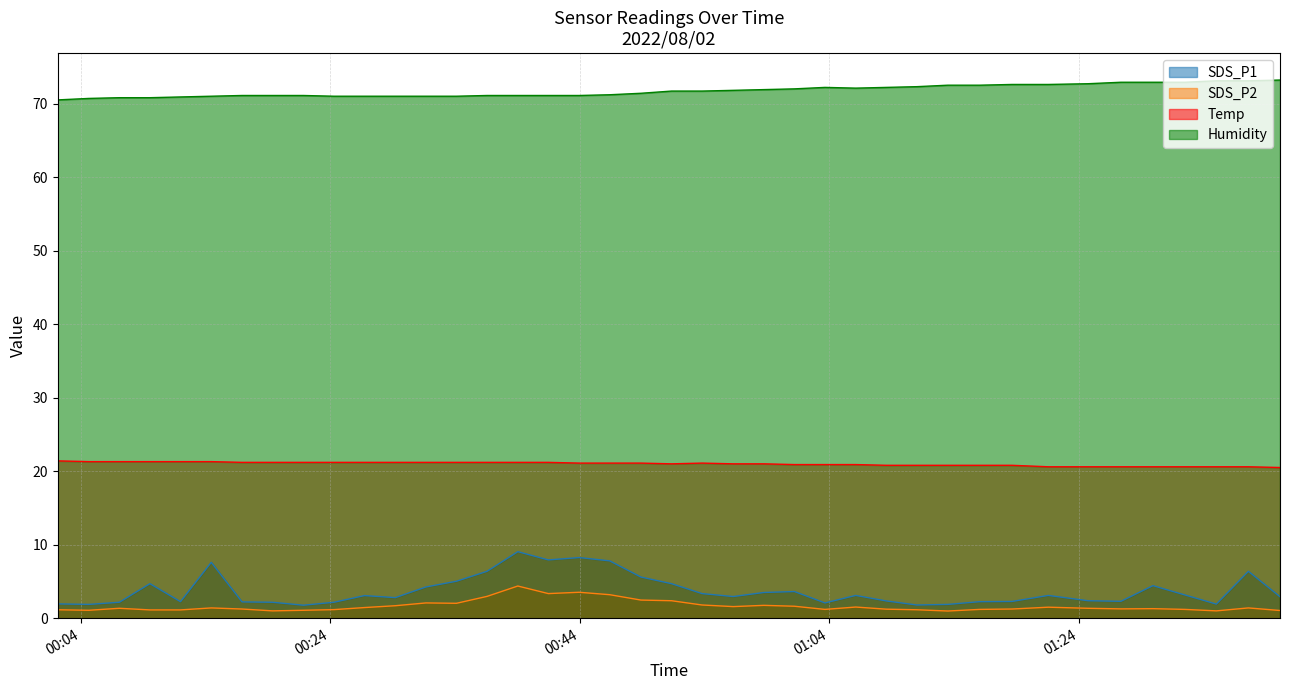

Reading left to right, what are all the values shown in this chart?

SDS_P1: 2022/08/02 00:02:10=1.9	2022/08/02 00:04:39=1.9	2022/08/02 00:07:06=2.2	2022/08/02 00:09:33=4.7	2022/08/02 00:12:00=2.2	2022/08/02 00:14:28=7.6	2022/08/02 00:16:56=2.2	2022/08/02 00:19:23=2.2	2022/08/02 00:21:51=1.8	2022/08/02 00:24:18=2.2	2022/08/02 00:26:45=3.1	2022/08/02 00:29:13=2.8	2022/08/02 00:31:40=4.2	2022/08/02 00:34:07=5.0	2022/08/02 00:36:34=6.4	2022/08/02 00:39:02=9.1	2022/08/02 00:41:29=7.9	2022/08/02 00:43:57=8.2	2022/08/02 00:46:24=7.8	2022/08/02 00:48:54=5.6	2022/08/02 00:51:21=4.7	2022/08/02 00:53:48=3.4	2022/08/02 00:56:18=3.0	2022/08/02 00:58:45=3.5	2022/08/02 01:01:12=3.6	2022/08/02 01:03:39=2.1	2022/08/02 01:06:07=3.1	2022/08/02 01:08:34=2.4	2022/08/02 01:11:01=1.8	2022/08/02 01:13:30=1.9	2022/08/02 01:16:03=2.2	2022/08/02 01:18:38=2.3	2022/08/02 01:21:33=3.1	2022/08/02 01:24:44=2.4	2022/08/02 01:27:22=2.3	2022/08/02 01:29:56=4.4	2022/08/02 01:32:29=3.2	2022/08/02 01:35:01=1.9	2022/08/02 01:37:35=6.4	2022/08/02 01:40:07=2.9
SDS_P2: 2022/08/02 00:02:10=1.1	2022/08/02 00:04:39=1.1	2022/08/02 00:07:06=1.4	2022/08/02 00:09:33=1.1	2022/08/02 00:12:00=1.1	2022/08/02 00:14:28=1.4	2022/08/02 00:16:56=1.2	2022/08/02 00:19:23=1.0	2022/08/02 00:21:51=1.1	2022/08/02 00:24:18=1.2	2022/08/02 00:26:45=1.4	2022/08/02 00:29:13=1.7	2022/08/02 00:31:40=2.1	2022/08/02 00:34:07=2.0	2022/08/02 00:36:34=3.0	2022/08/02 00:39:02=4.4	2022/08/02 00:41:29=3.4	2022/08/02 00:43:57=3.5	2022/08/02 00:46:24=3.2	2022/08/02 00:48:54=2.5	2022/08/02 00:51:21=2.4	2022/08/02 00:53:48=1.8	2022/08/02 00:56:18=1.6	2022/08/02 00:58:45=1.8	2022/08/02 01:01:12=1.6	2022/08/02 01:03:39=1.2	2022/08/02 01:06:07=1.5	2022/08/02 01:08:34=1.2	2022/08/02 01:11:01=1.1	2022/08/02 01:13:30=1.0	2022/08/02 01:16:03=1.2	2022/08/02 01:18:38=1.2	2022/08/02 01:21:33=1.5	2022/08/02 01:24:44=1.4	2022/08/02 01:27:22=1.3	2022/08/02 01:29:56=1.3	2022/08/02 01:32:29=1.2	2022/08/02 01:35:01=1.0	2022/08/02 01:37:35=1.4	2022/08/02 01:40:07=1.1
Temp: 2022/08/02 00:02:10=21.4	2022/08/02 00:04:39=21.3	2022/08/02 00:07:06=21.3	2022/08/02 00:09:33=21.3	2022/08/02 00:12:00=21.3	2022/08/02 00:14:28=21.3	2022/08/02 00:16:56=21.2	2022/08/02 00:19:23=21.2	2022/08/02 00:21:51=21.2	2022/08/02 00:24:18=21.2	2022/08/02 00:26:45=21.2	2022/08/02 00:29:13=21.2	2022/08/02 00:31:40=21.2	2022/08/02 00:34:07=21.2	2022/08/02 00:36:34=21.2	2022/08/02 00:39:02=21.2	2022/08/02 00:41:29=21.2	2022/08/02 00:43:57=21.1	2022/08/02 00:46:24=21.1	2022/08/02 00:48:54=21.1	2022/08/02 00:51:21=21.0	2022/08/02 00:53:48=21.1	2022/08/02 00:56:18=21.0	2022/08/02 00:58:45=21.0	2022/08/02 01:01:12=20.9	2022/08/02 01:03:39=20.9	2022/08/02 01:06:07=20.9	2022/08/02 01:08:34=20.8	2022/08/02 01:11:01=20.8	2022/08/02 01:13:30=20.8	2022/08/02 01:16:03=20.8	2022/08/02 01:18:38=20.8	2022/08/02 01:21:33=20.6	2022/08/02 01:24:44=20.6	2022/08/02 01:27:22=20.6	2022/08/02 01:29:56=20.6	2022/08/02 01:32:29=20.6	2022/08/02 01:35:01=20.6	2022/08/02 01:37:35=20.6	2022/08/02 01:40:07=20.5
Humidity: 2022/08/02 00:02:10=70.5	2022/08/02 00:04:39=70.7	2022/08/02 00:07:06=70.8	2022/08/02 00:09:33=70.8	2022/08/02 00:12:00=70.9	2022/08/02 00:14:28=71.0	2022/08/02 00:16:56=71.1	2022/08/02 00:19:23=71.1	2022/08/02 00:21:51=71.1	2022/08/02 00:24:18=71.0	2022/08/02 00:26:45=71.0	2022/08/02 00:29:13=71.0	2022/08/02 00:31:40=71.0	2022/08/02 00:34:07=71.0	2022/08/02 00:36:34=71.1	2022/08/02 00:39:02=71.1	2022/08/02 00:41:29=71.1	2022/08/02 00:43:57=71.1	2022/08/02 00:46:24=71.2	2022/08/02 00:48:54=71.4	2022/08/02 00:51:21=71.7	2022/08/02 00:53:48=71.7	2022/08/02 00:56:18=71.8	2022/08/02 00:58:45=71.9	2022/08/02 01:01:12=72.0	2022/08/02 01:03:39=72.2	2022/08/02 01:06:07=72.1	2022/08/02 01:08:34=72.2	2022/08/02 01:11:01=72.3	2022/08/02 01:13:30=72.5	2022/08/02 01:16:03=72.5	2022/08/02 01:18:38=72.6	2022/08/02 01:21:33=72.6	2022/08/02 01:24:44=72.7	2022/08/02 01:27:22=72.9	2022/08/02 01:29:56=72.9	2022/08/02 01:32:29=72.9	2022/08/02 01:35:01=73.1	2022/08/02 01:37:35=73.1	2022/08/02 01:40:07=73.2